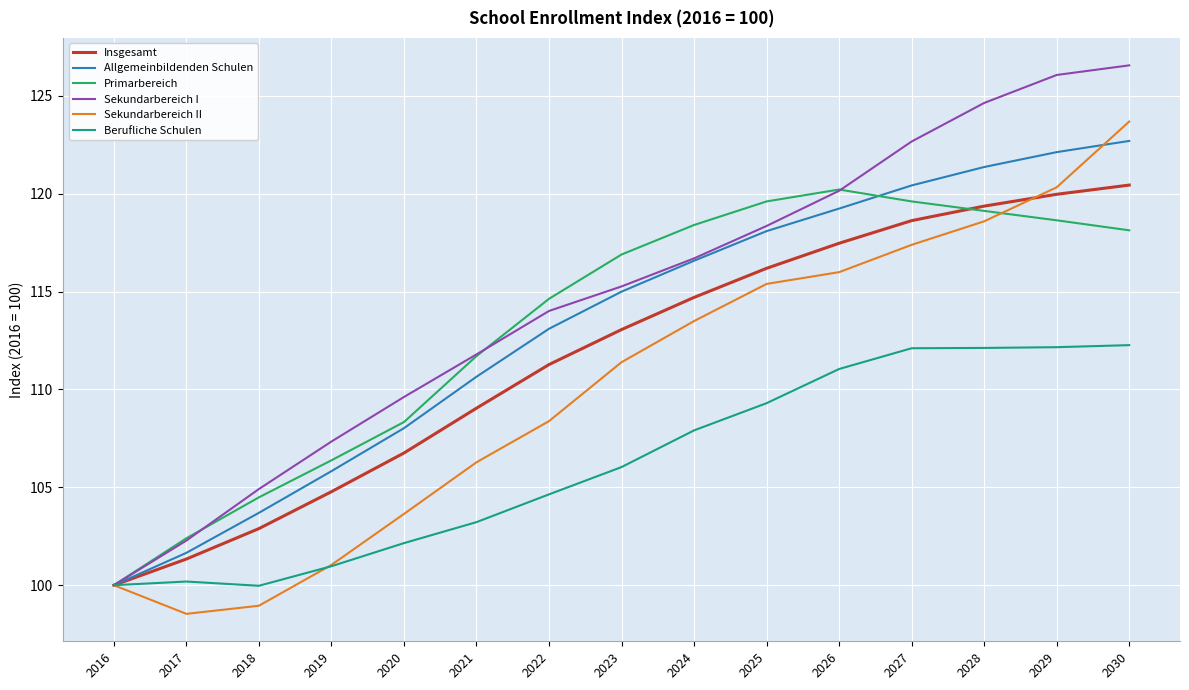

What is the difference between the second highest and second lowest values in the Insgesamt series?

18.6